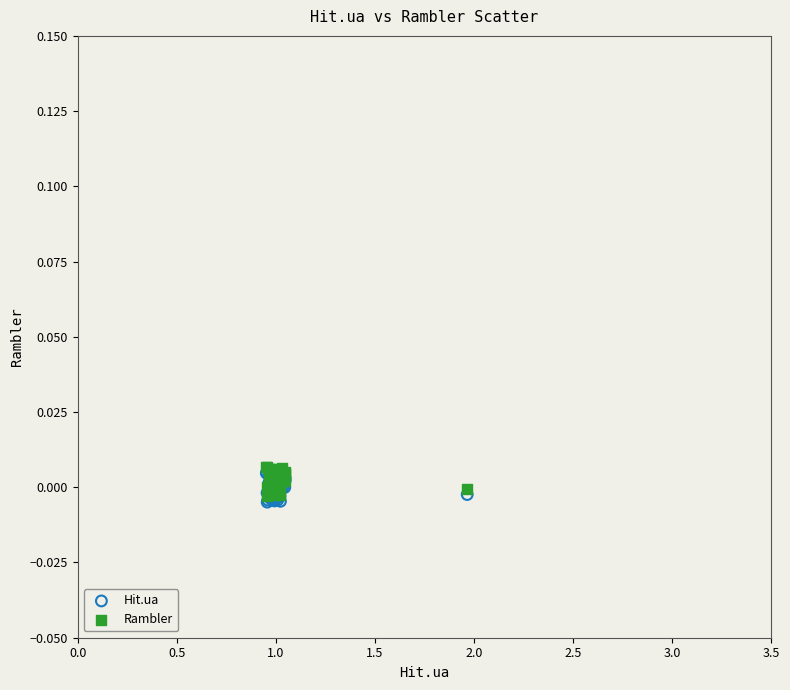

Which series contains the lowest Y value?

Hit.ua